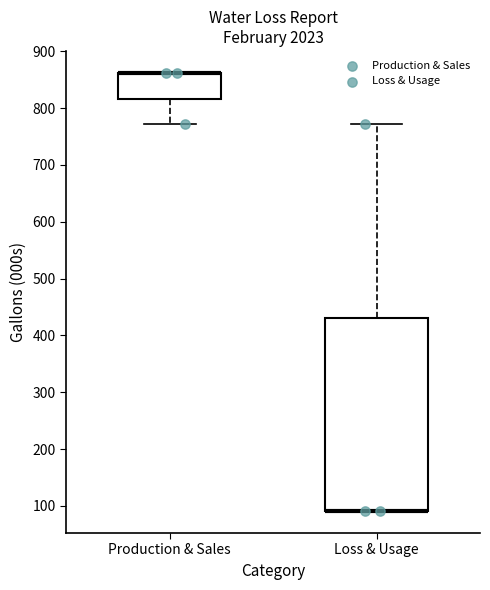

Which box is the tallest, from its lower edge to its upper edge?

Loss & Usage